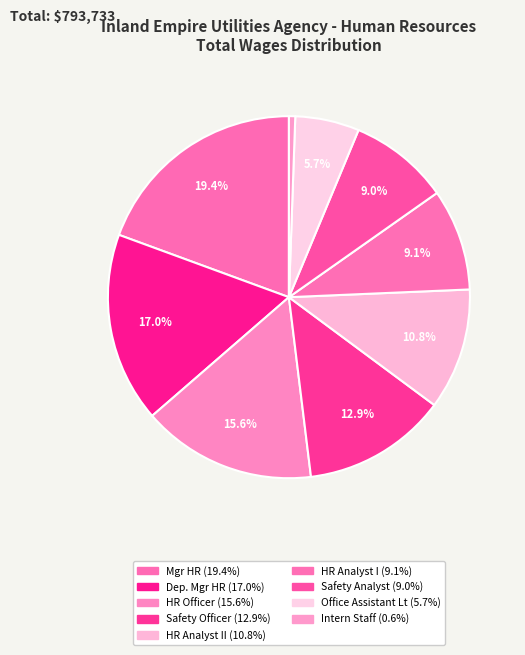

How many segments does this pie chart have?

9